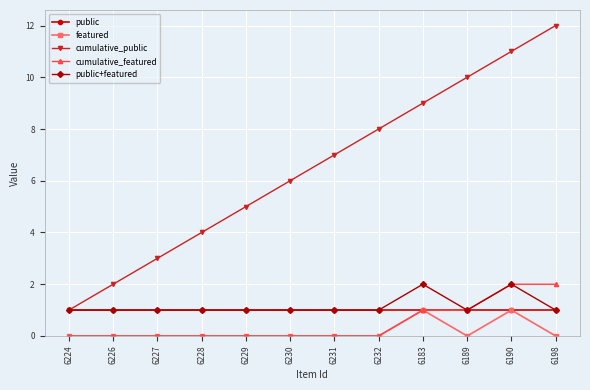

True or false: featured and public+featured cross at least once.

False